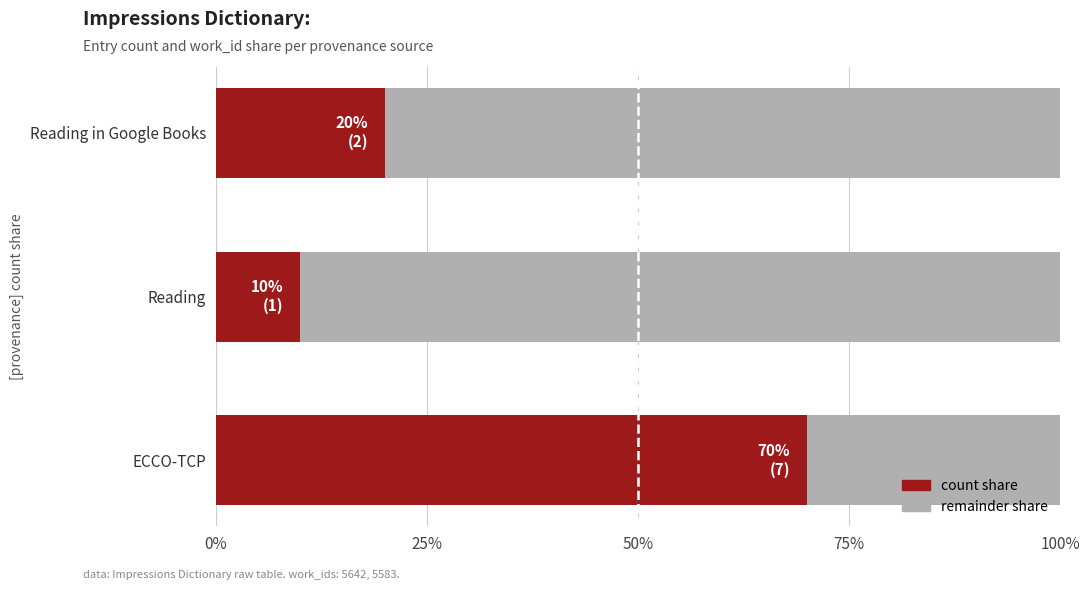

Is it true that Count share equals 0.2 at Reading?

False